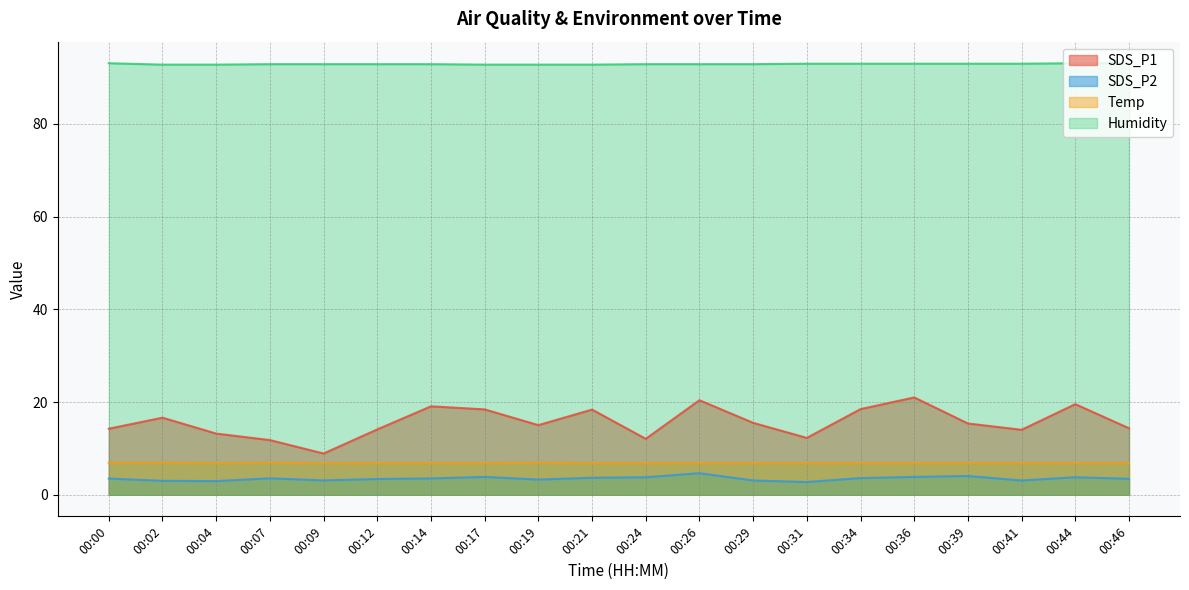

Does the chart have visible grid lines?

Yes